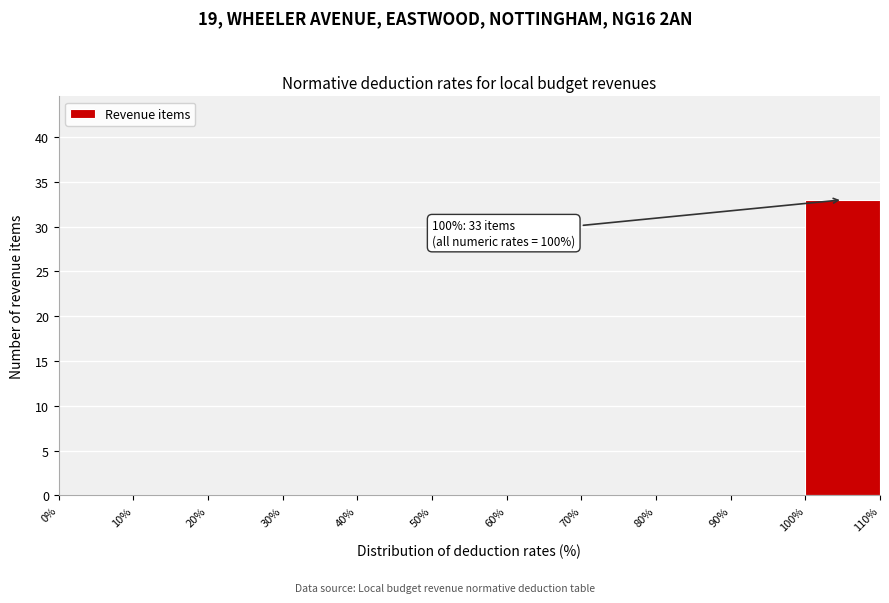

Over which range of the x-axis is the bar tallest?

100% to 110%